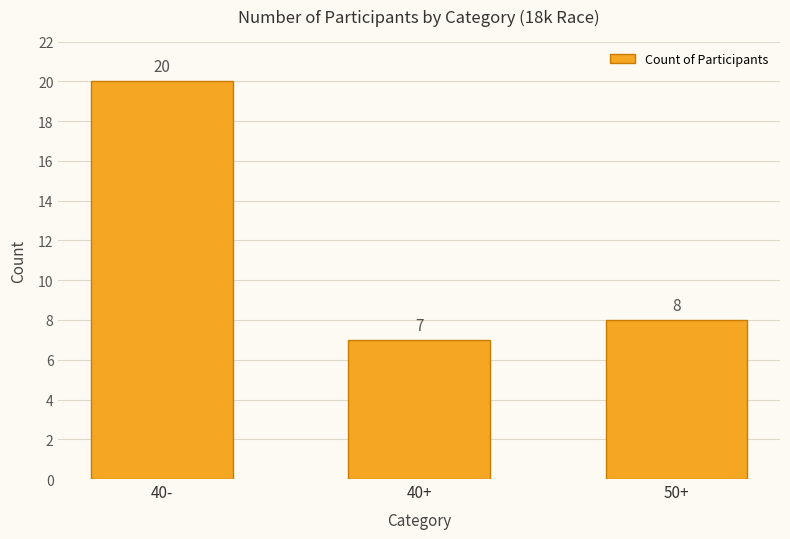

Where does the data first go above 8?

40-